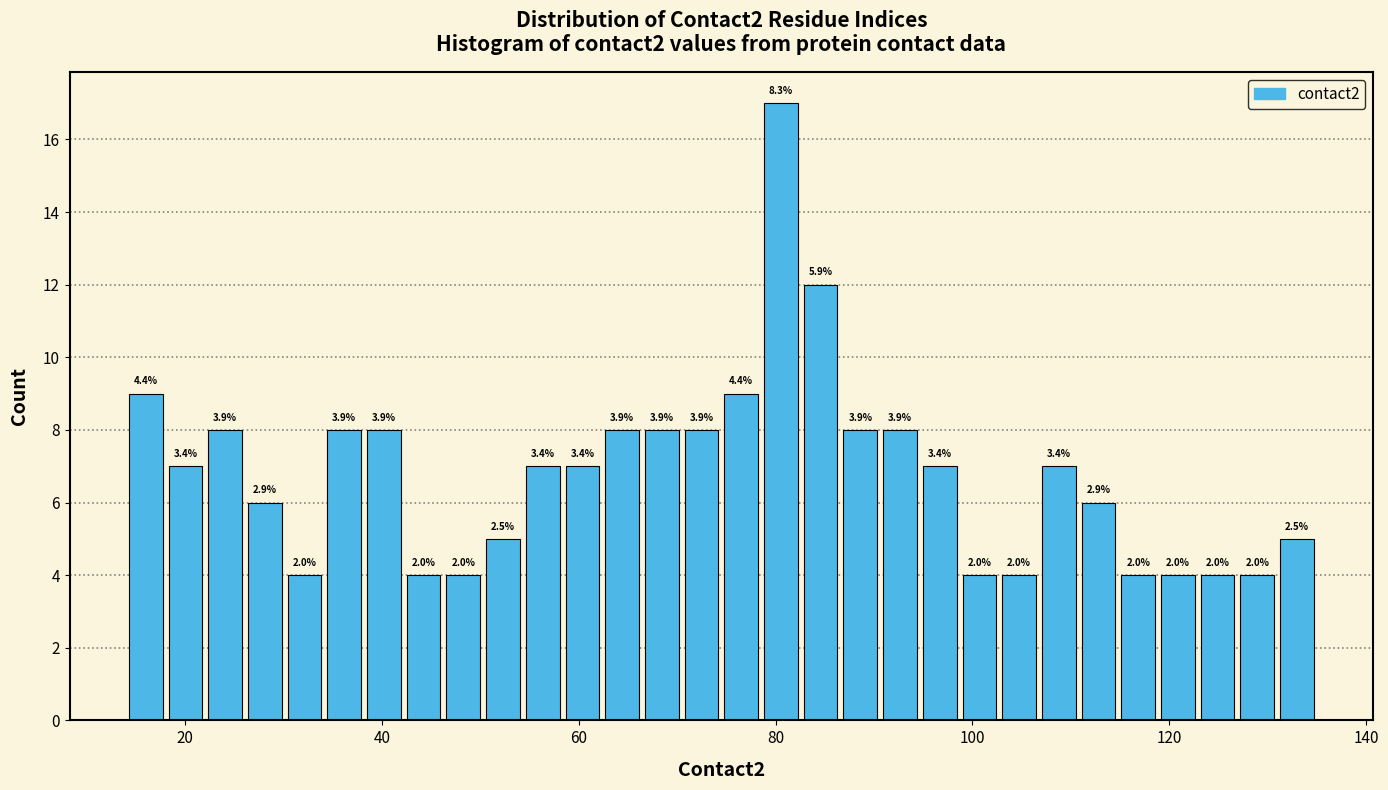

Around what value on the x-axis is the tallest bar? Give the approximate position of its centre, as read against the axis.

80